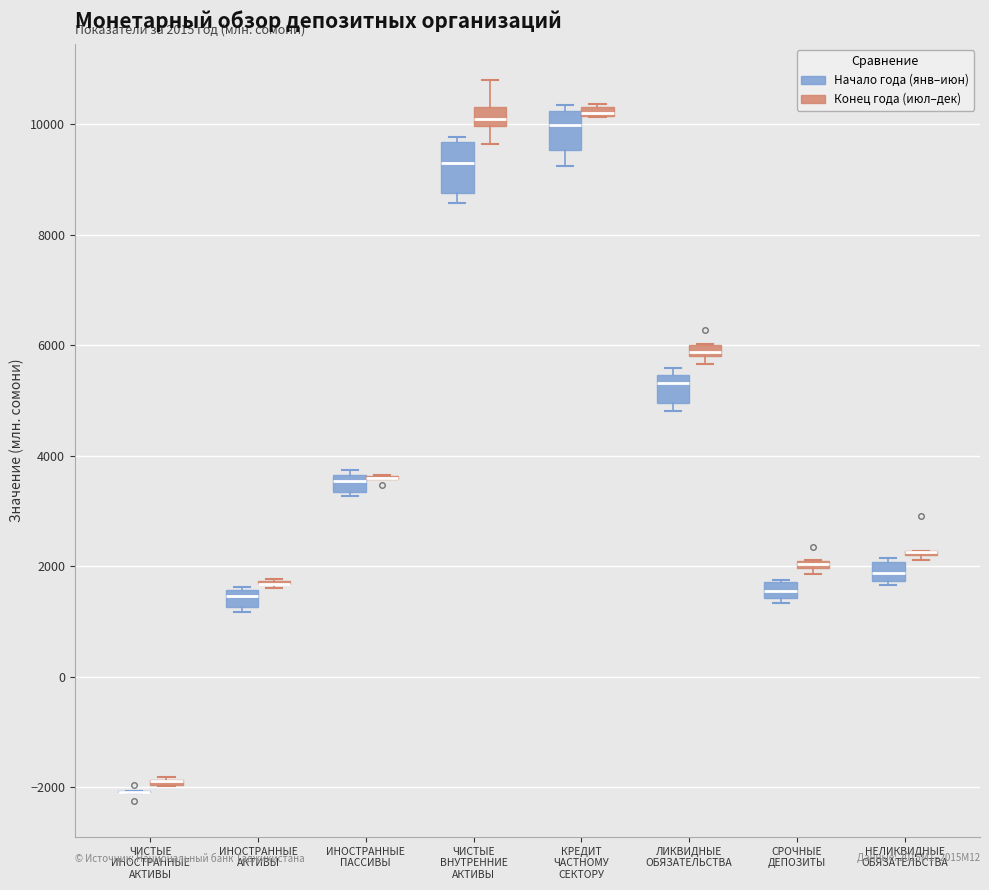

Which box is the tallest, from its lower edge to its upper edge?

ЧИСТЫЕ ВНУТРЕННИЕ АКТИВЫ (Начало года (янв–июн))